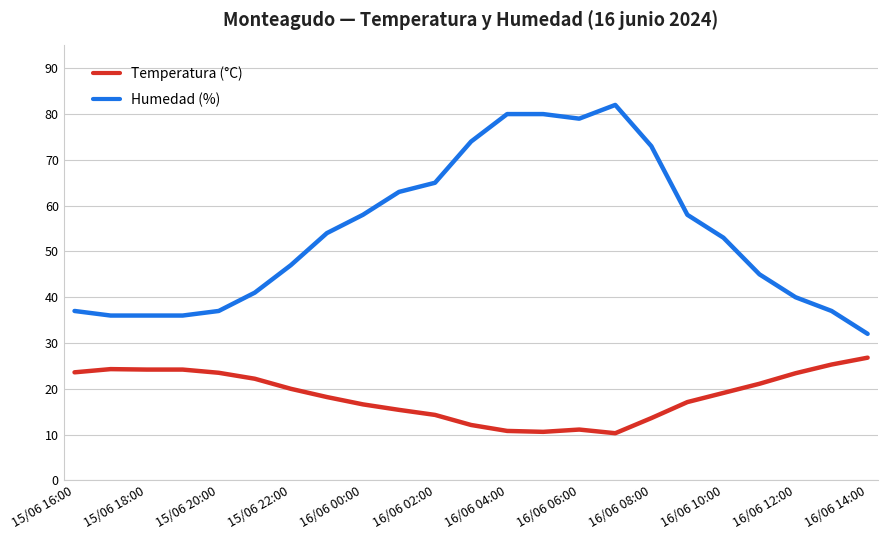

True or false: Humedad (%) and Temperatura (°C) intersect in this chart.

False